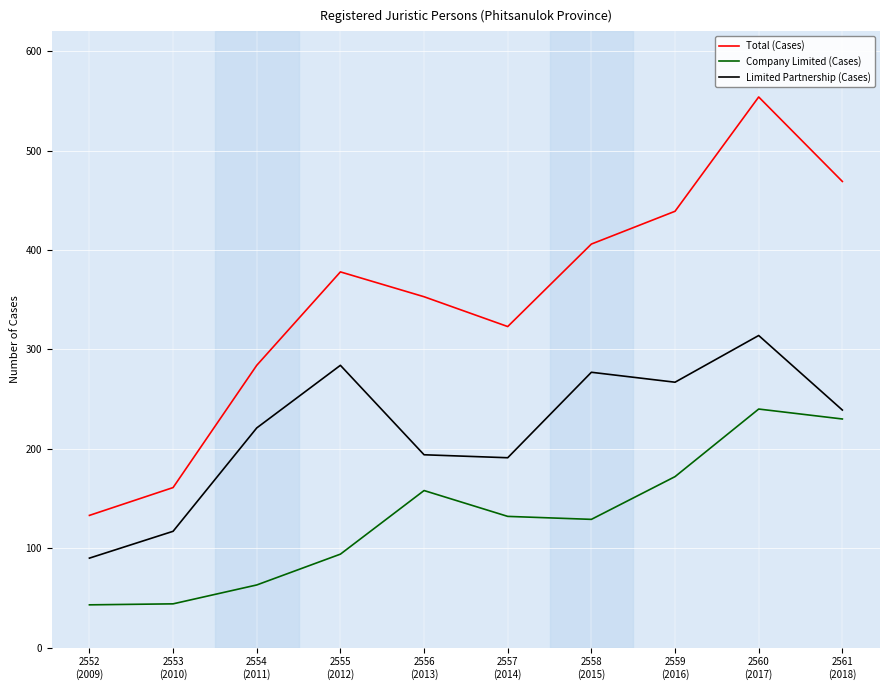

At how many categories does at least one series exceed 291?

7